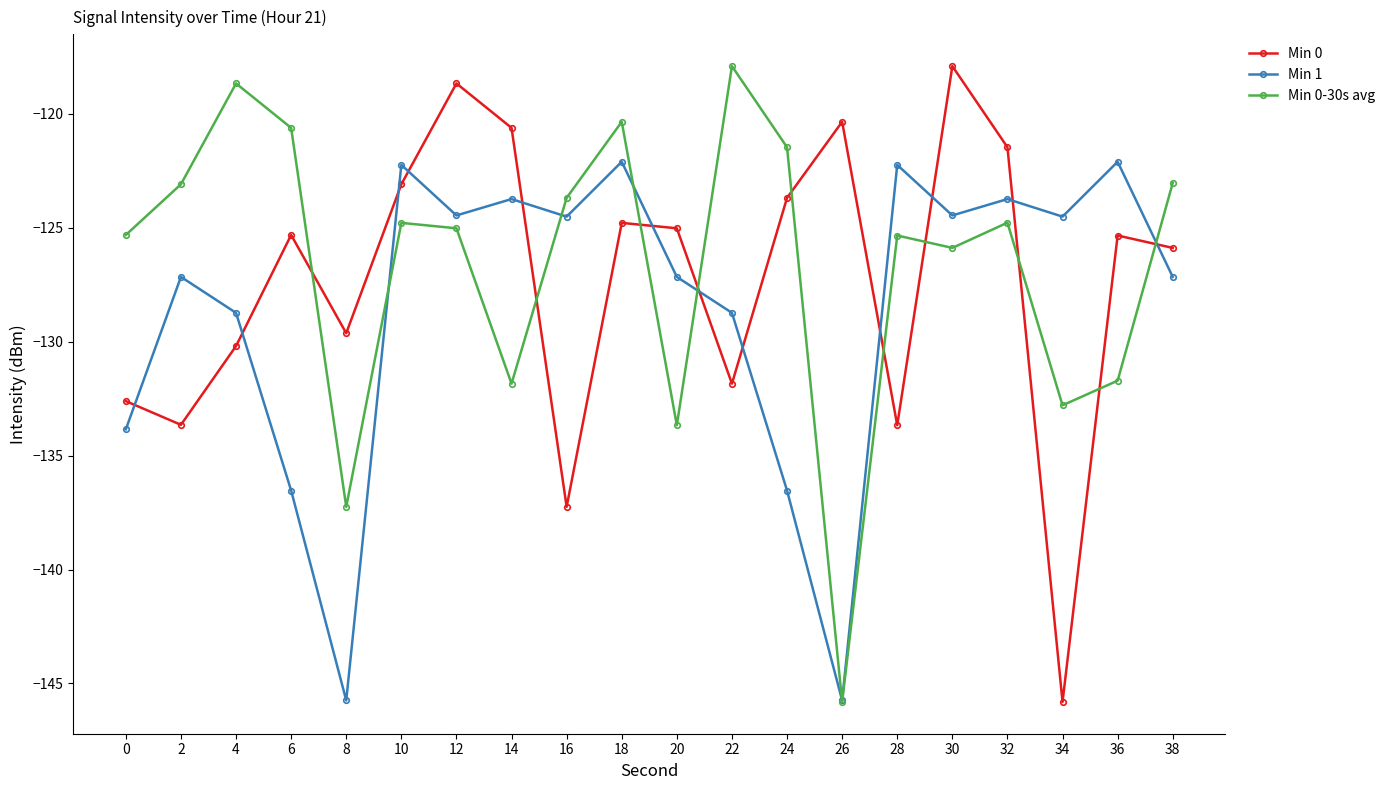

What is the difference between the highest and lowest values at 4?

11.5